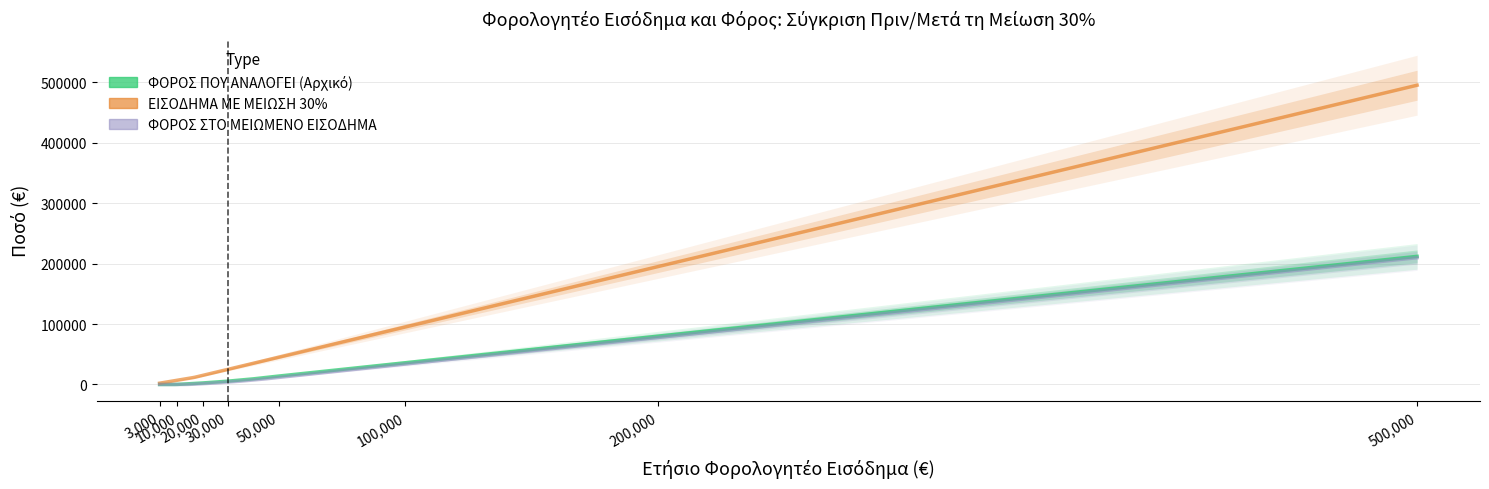

True or false: ΦΟΡΟΣ ΠΟΥ ΑΝΑΛΟΓΕΙ (Αρχικό) and ΕΙΣΟΔΗΜΑ ΜΕ ΜΕΙΩΣΗ 30% intersect in this chart.

False